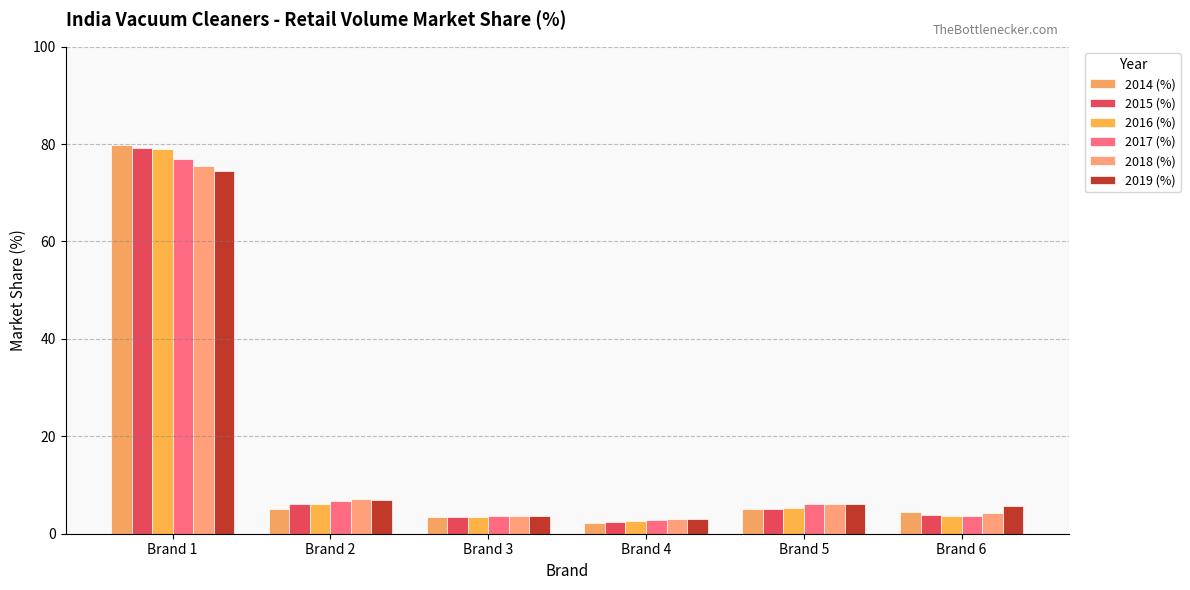

The 2016 (%) series shows 4.0 at Brand 4. True or false?

False